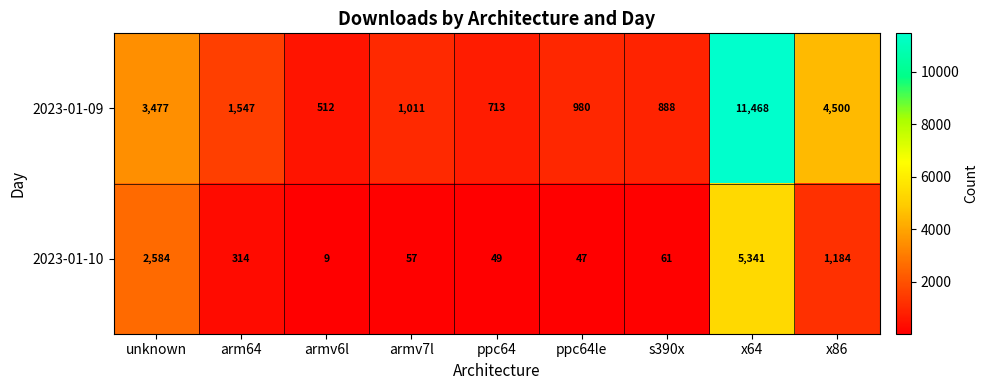

What is the spread (max minus min) of values at x86?

3316